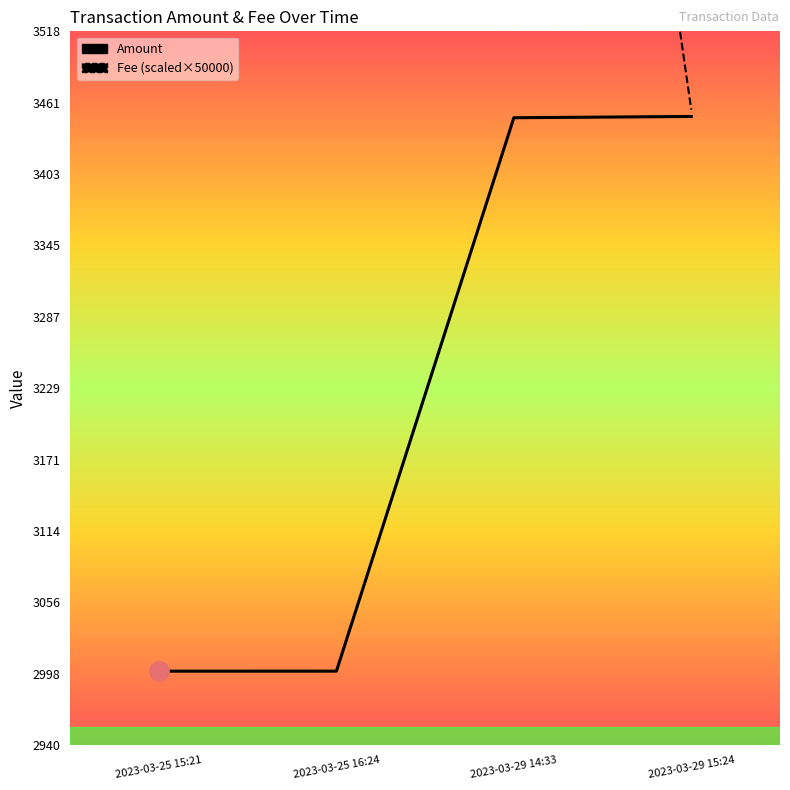

True or false: Fee (scaled) has more than 1 interior local peaks.

False